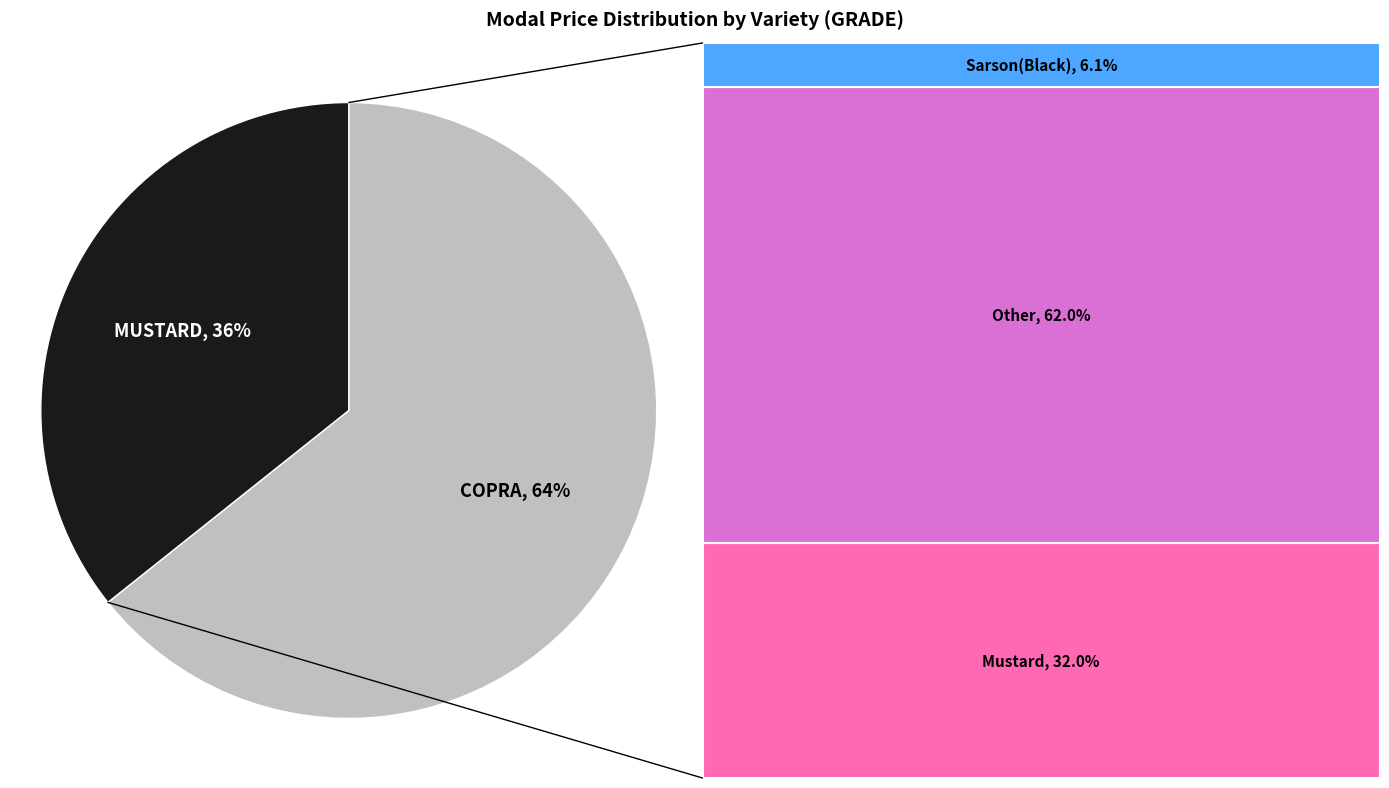

To the nearest percent, what is the average slice percentage?

50%